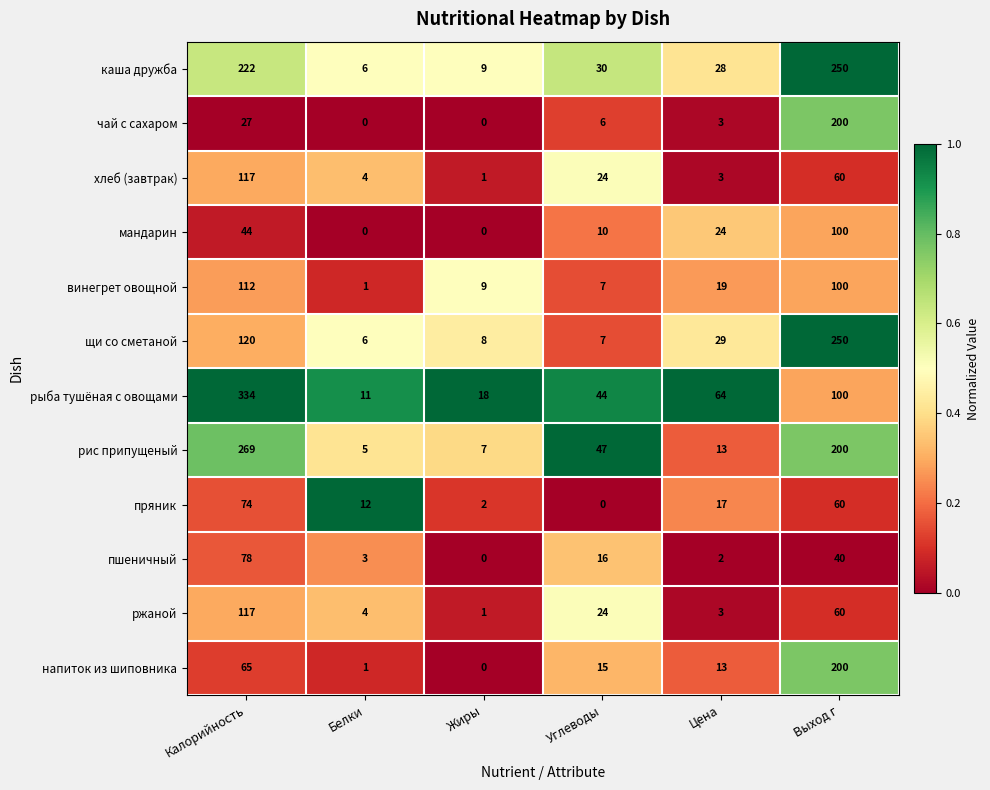

What is the sum of all пшеничный values?

139